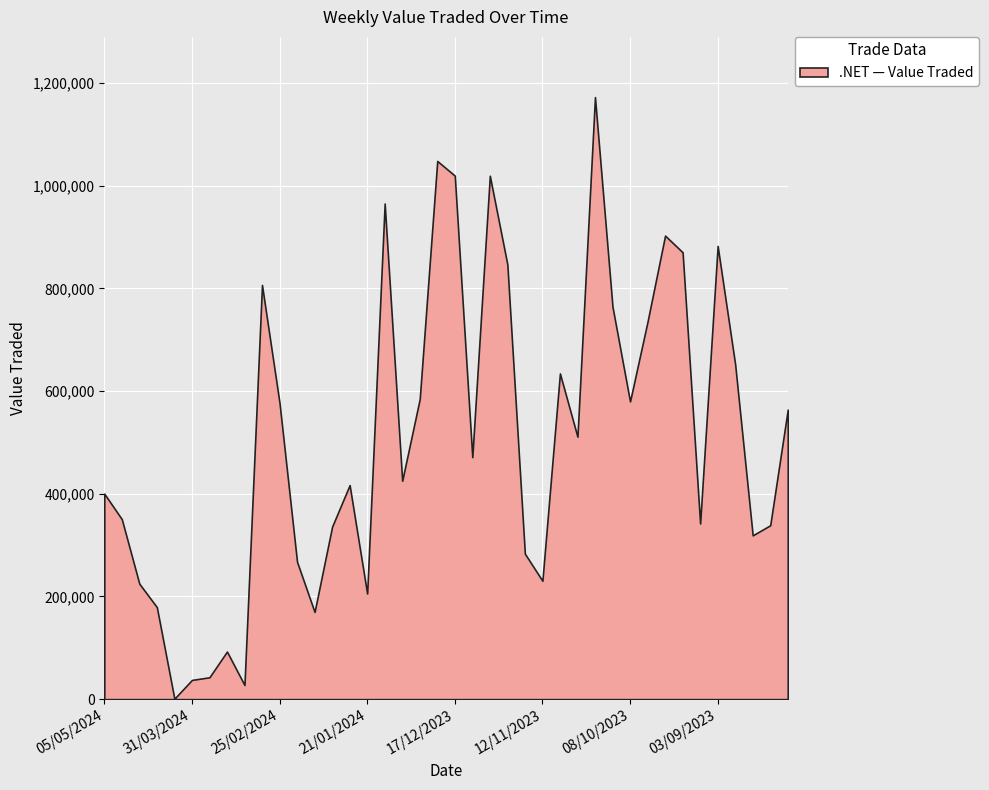

What is the label of the 13th point from the left?

11/02/2024